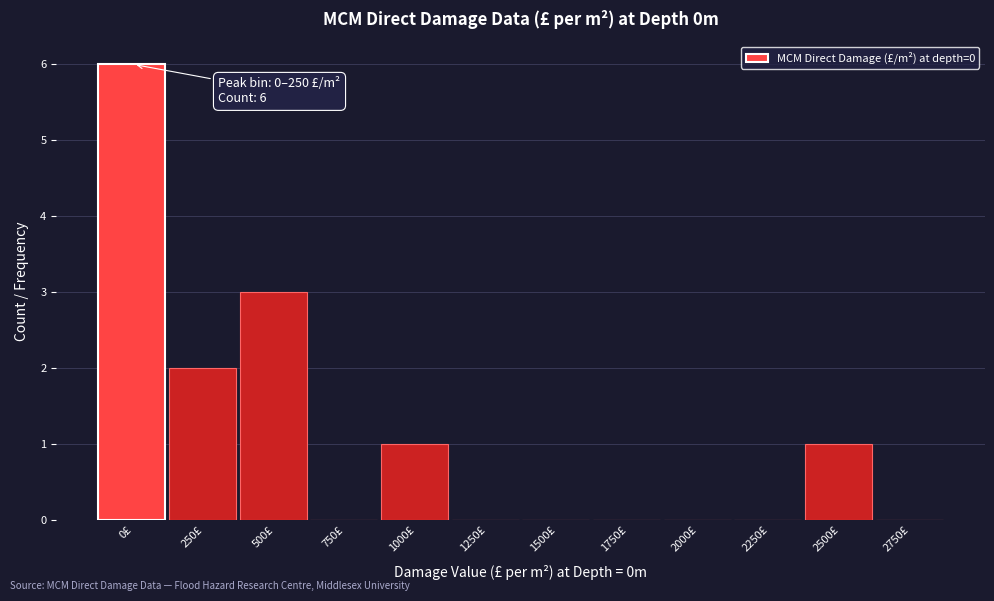

Reading right to left, list all the values displayed in this chart.

2750£=0	2500£=1	2250£=0	2000£=0	1750£=0	1500£=0	1250£=0	1000£=1	750£=0	500£=3	250£=2	0£=6